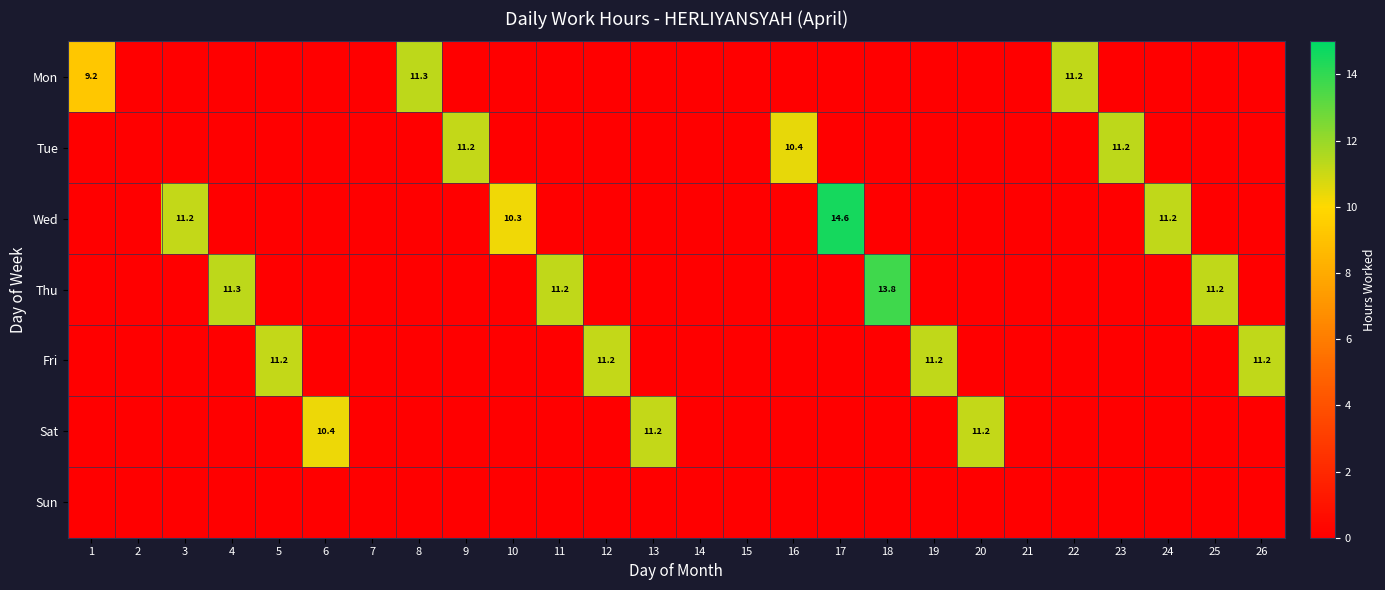

What is the difference between the maximum and minimum values in the Mon series?

11.3